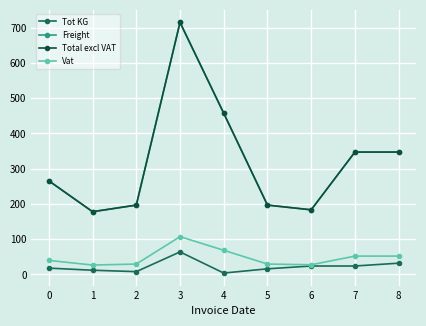

Is this an area chart (filled region under the line)?

No